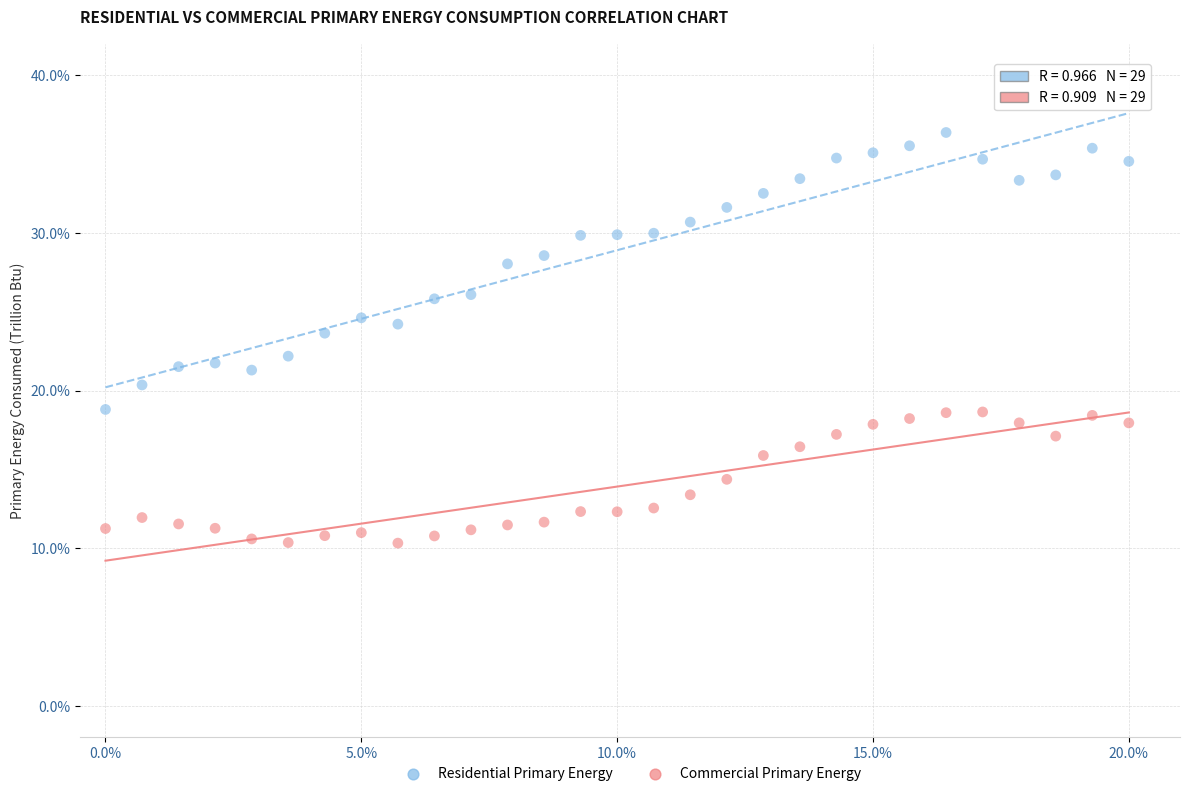

Across all data points, what is the range of Y values (max minus min)?

26.0